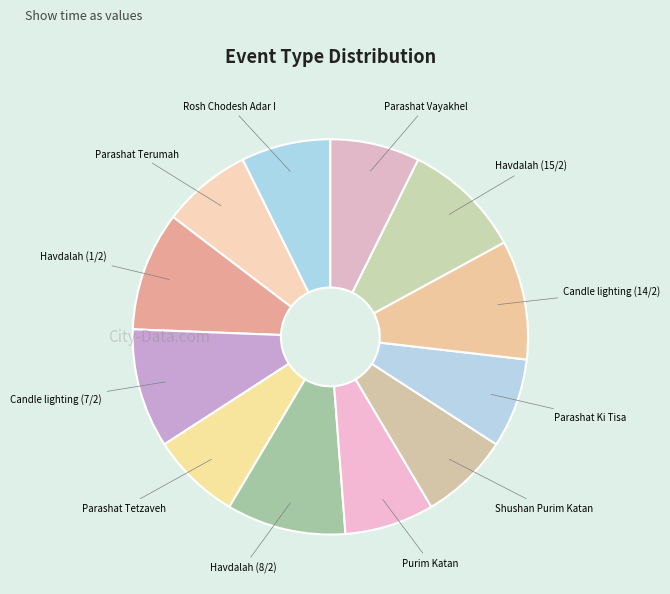

Is there a majority slice in this chart?

No